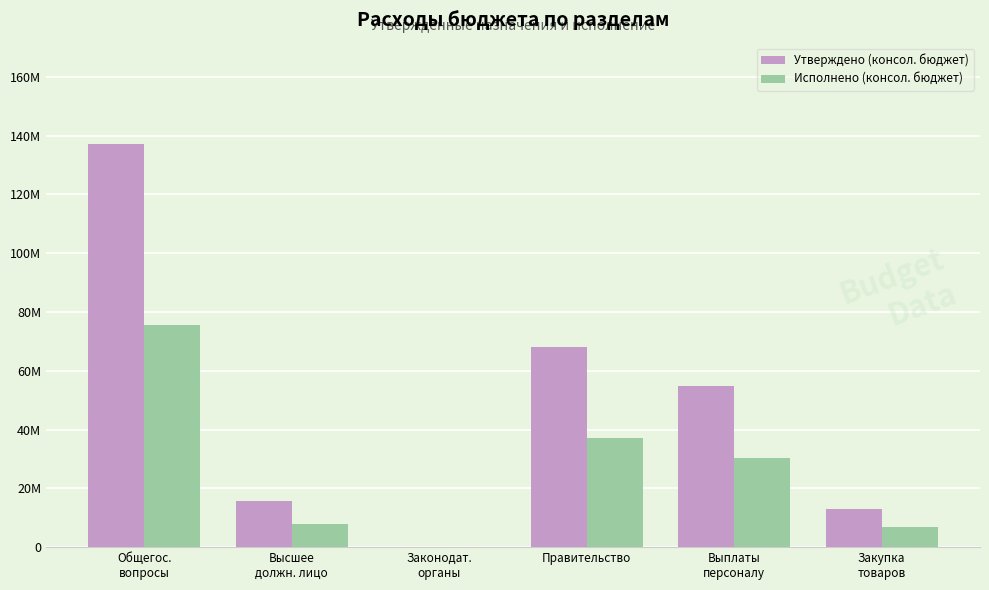

What are all the series names shown in the legend?

Утверждено (консол. бюджет), Исполнено (консол. бюджет)